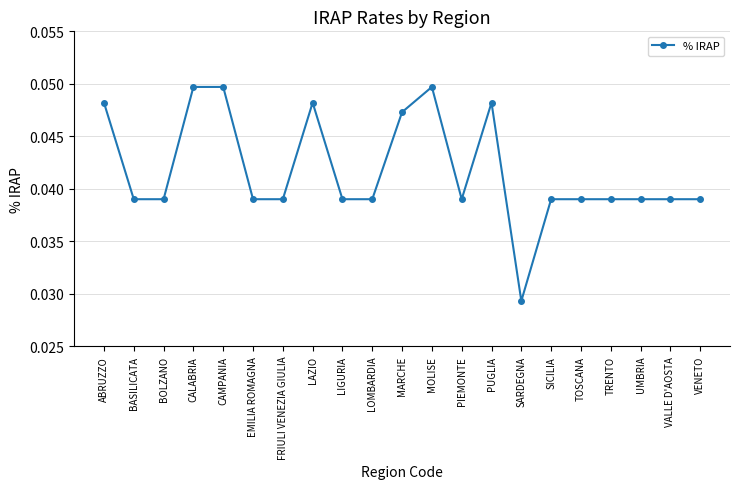

What position from the left is VENETO?

21